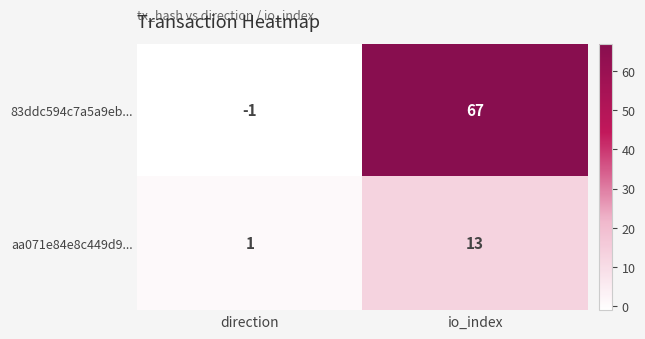

Which series has the largest total across all categories?

83ddc594c7a5a9eb...